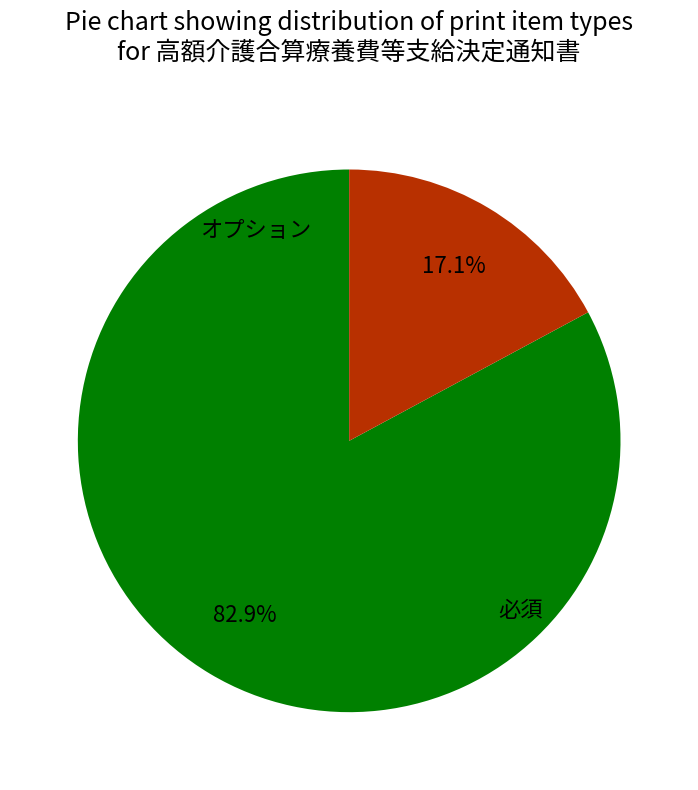

What percentage do 必須 and オプション together represent?

100.0%